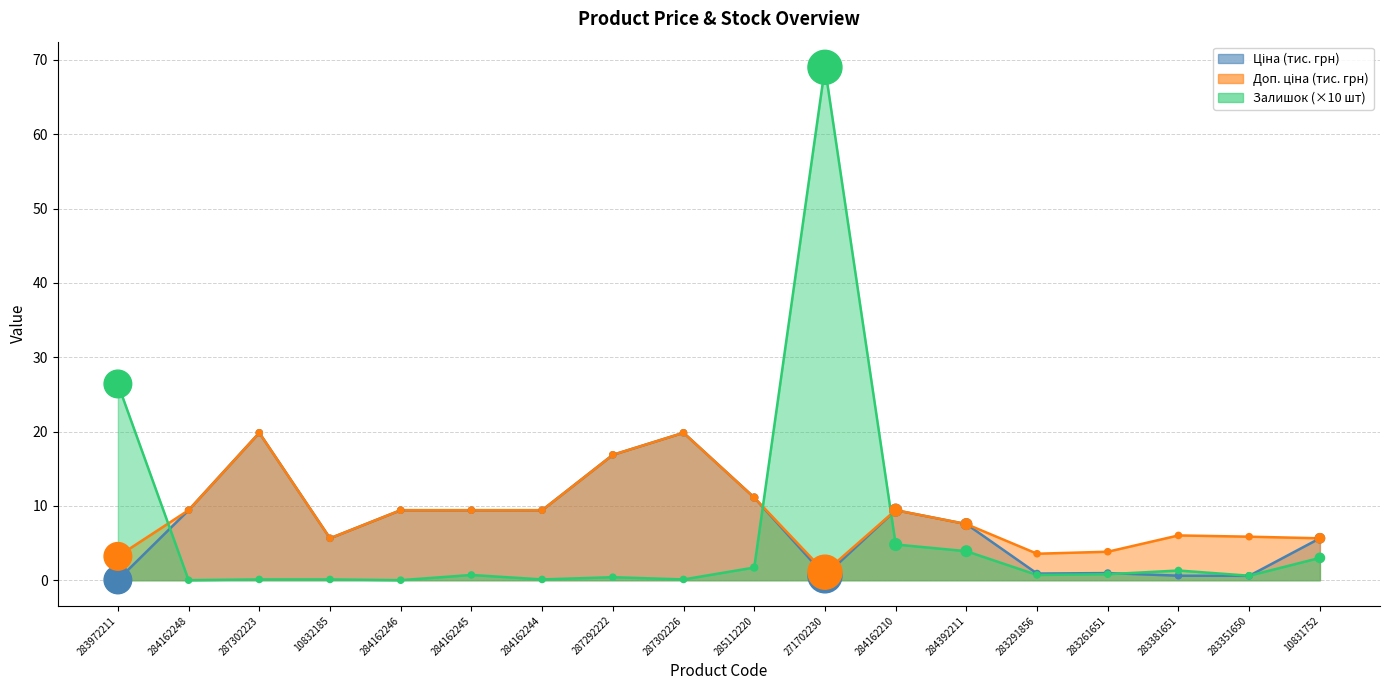

What are all the series names shown in the legend?

Ціна (точки), Доп. ціна (точки), Залишок (точки)